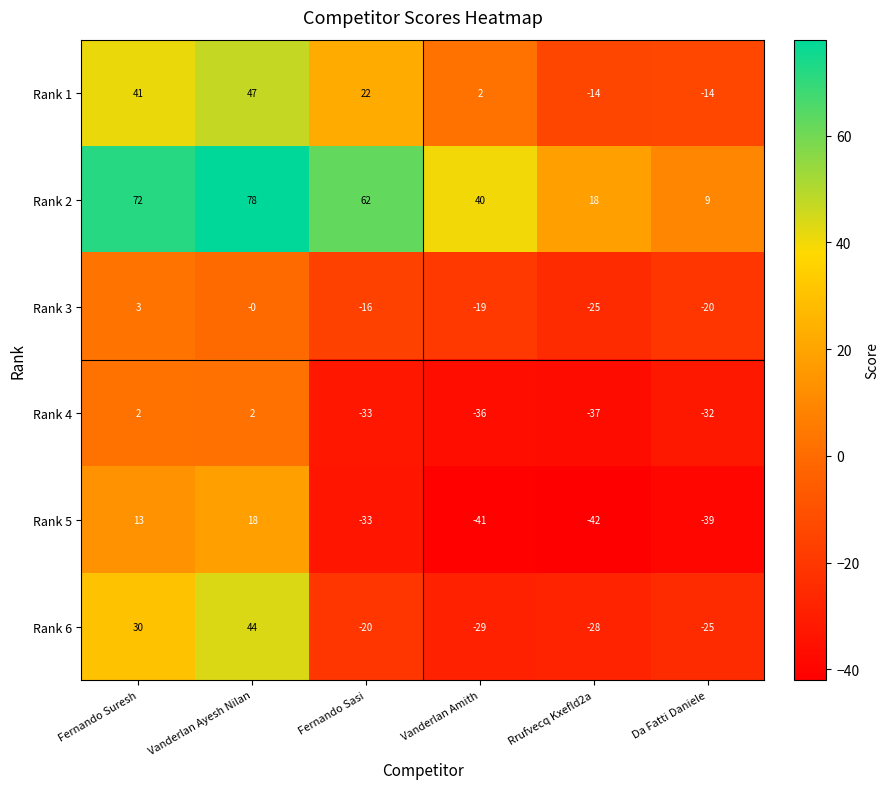

How many distinct data groups are displayed?

6